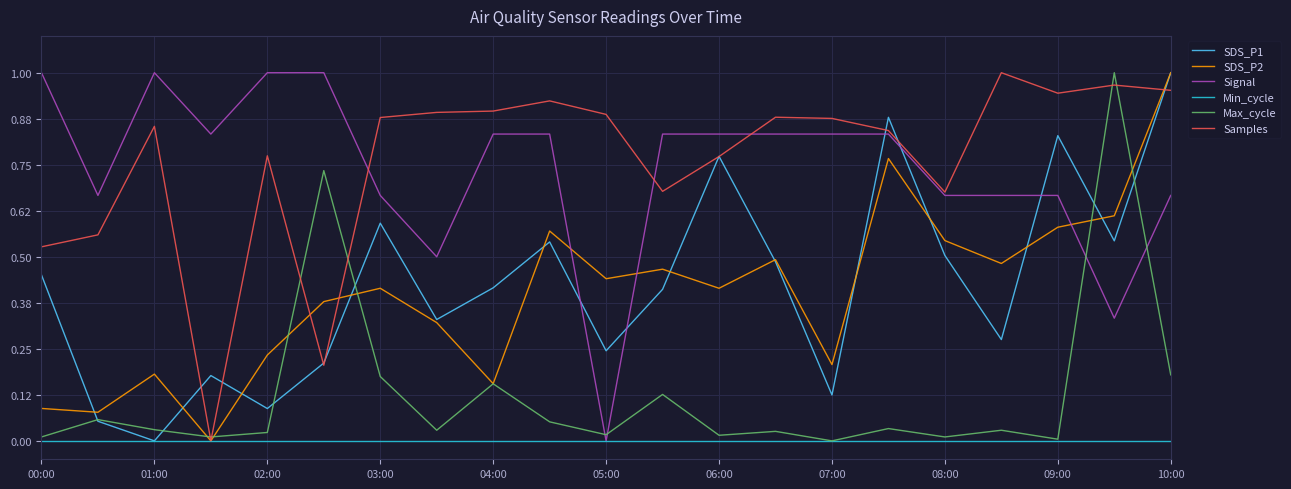

True or false: SDS_P2 and Signal cross at least once.

True